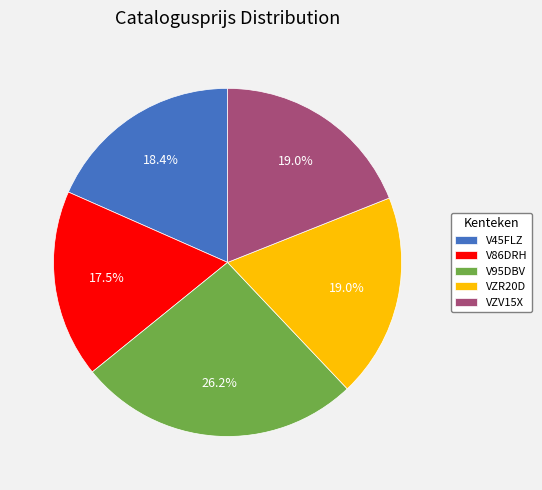

Is there a majority slice in this chart?

No